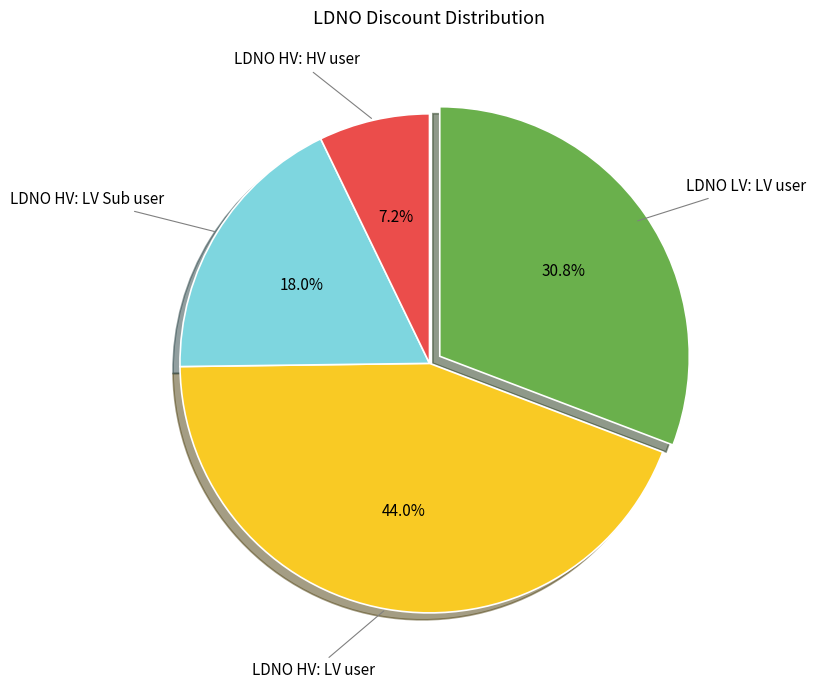

Which has a higher value, LDNO HV: HV user or LDNO LV: LV user?

LDNO LV: LV user